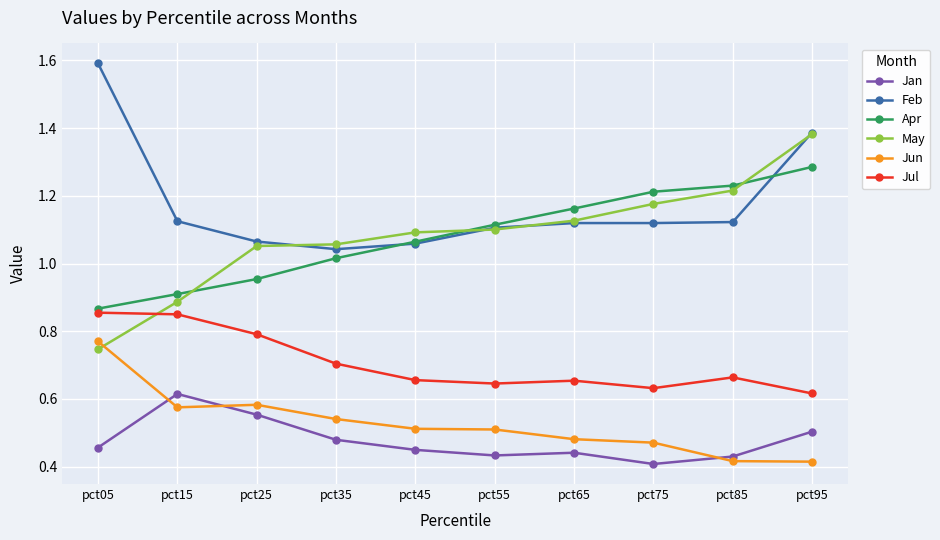

Which series has the largest range (max minus min)?

May